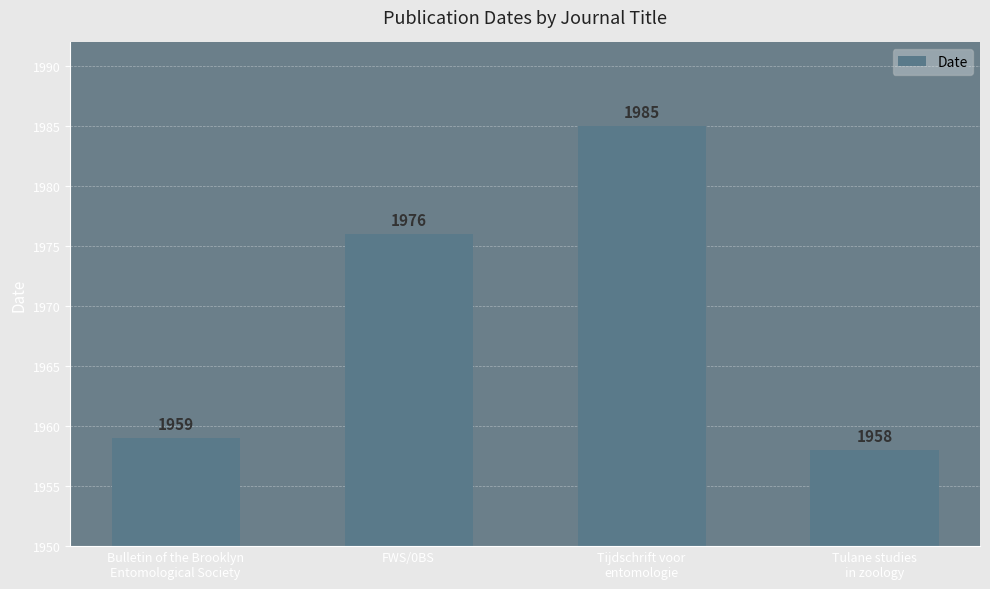

Reading right to left, what are all the values shown in this chart?

1958	1985	1976	1959